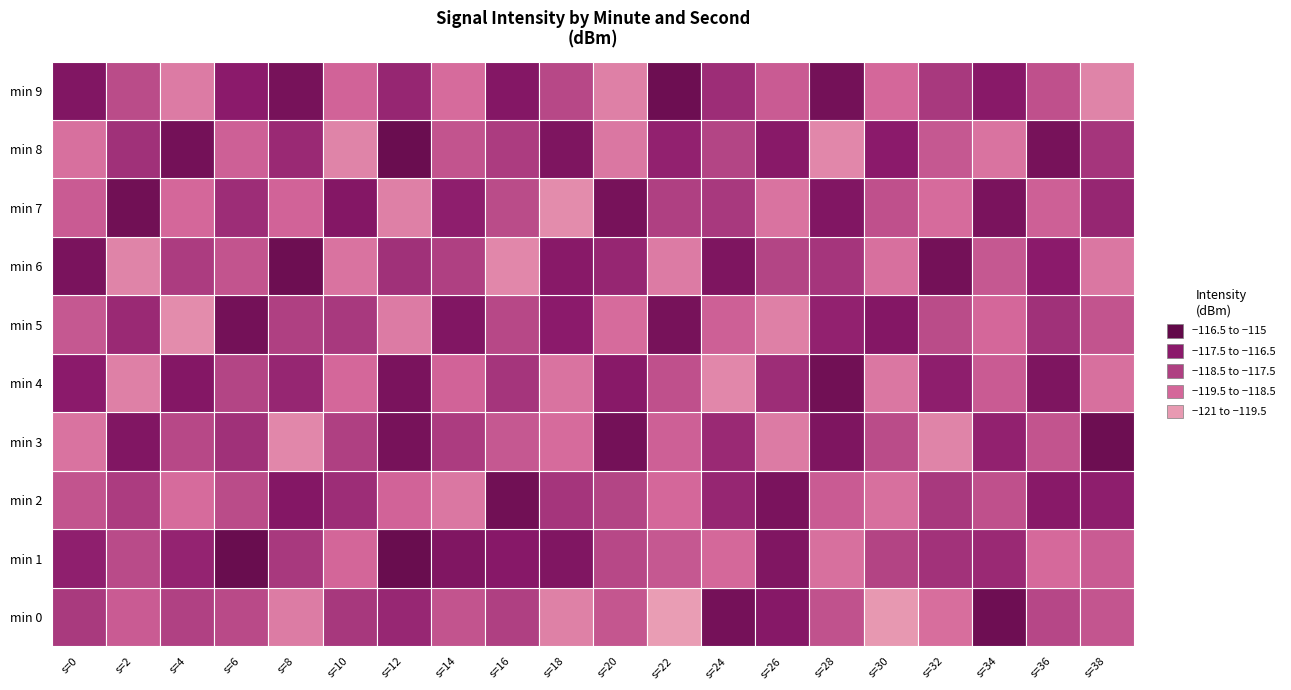

How many data points in 4 are less than -117?

14